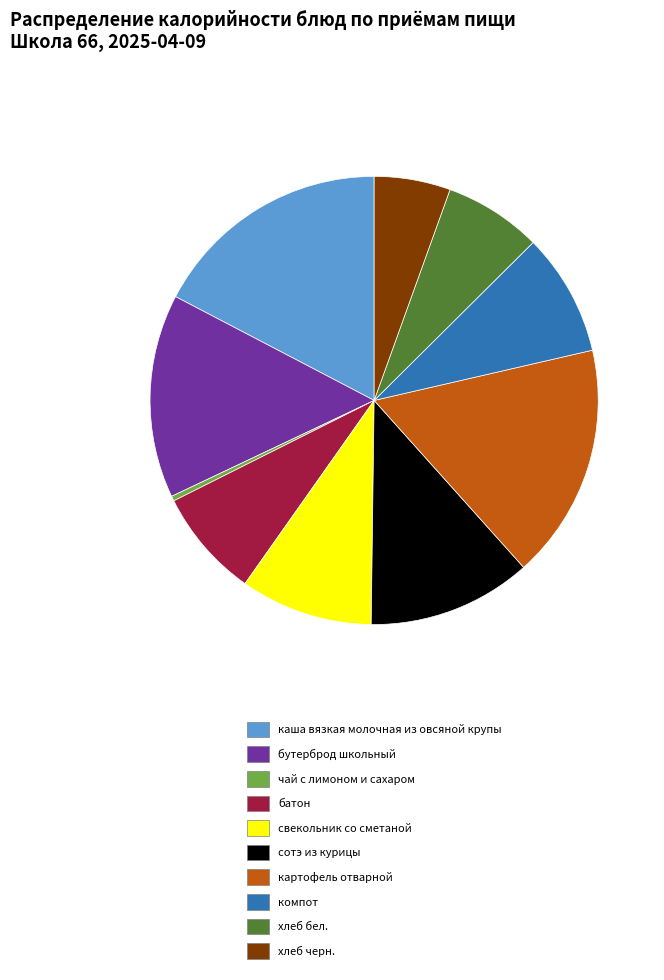

What is the ratio of the value at хлеб черн. to the value at чай с лимоном и сахаром?

15.3